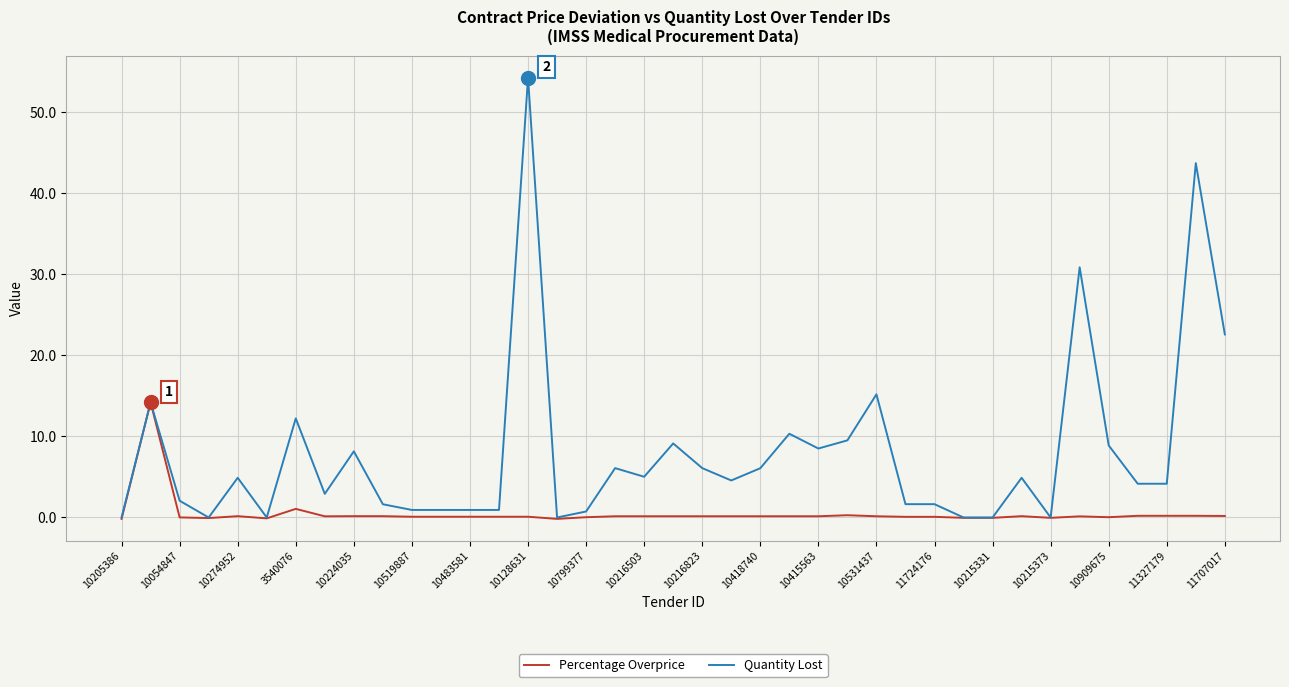

What is the greatest value displayed?

54.3